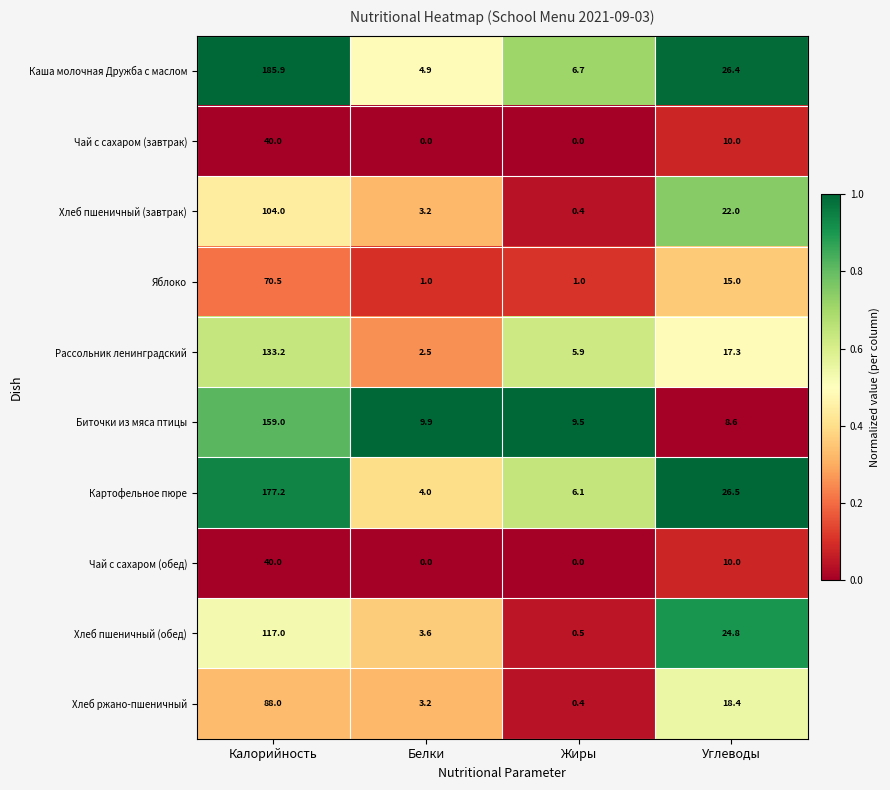

What is the total value across all series at Углеводы?

179.0